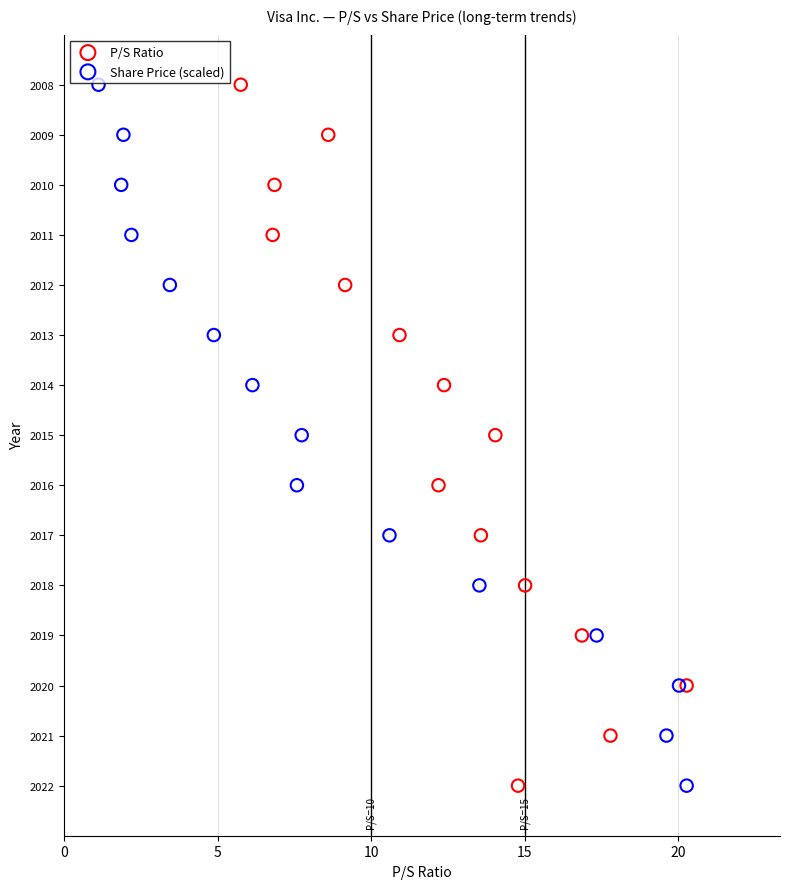

What are all the series names shown in the legend?

P/S Ratio, Share Price (scaled)